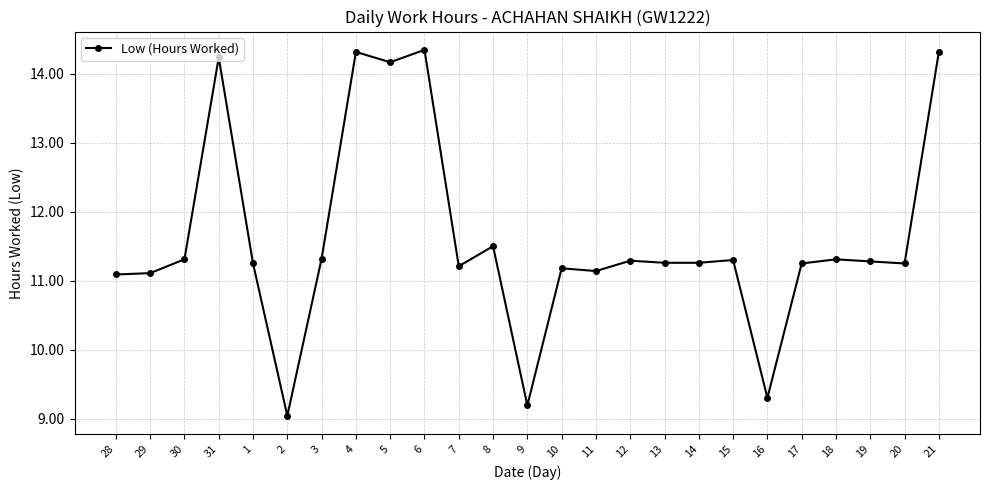

How many lines are shown in the chart?

1